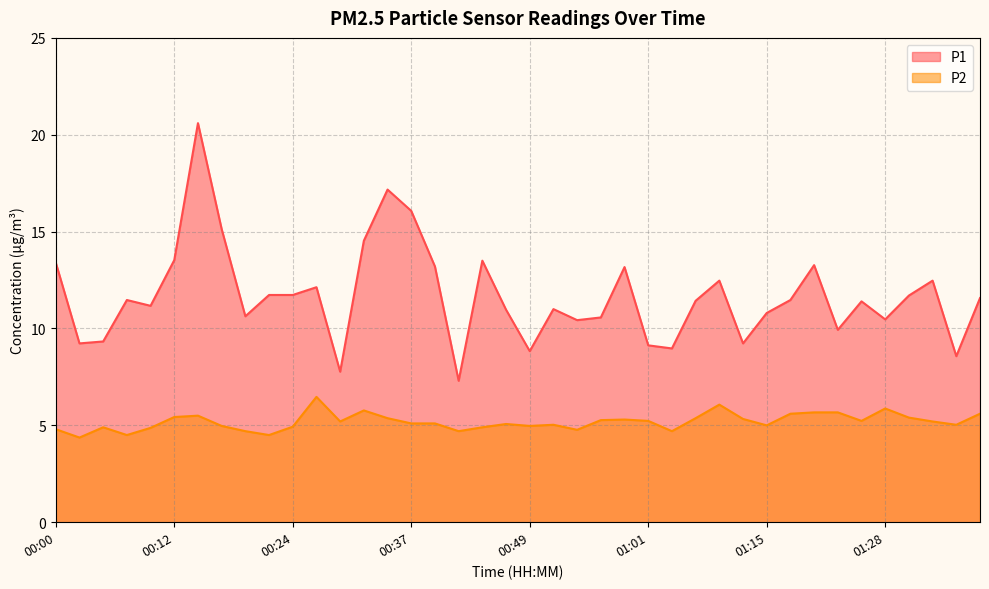

At 00:29, list the series in order from largest to smallest.

P1, P2